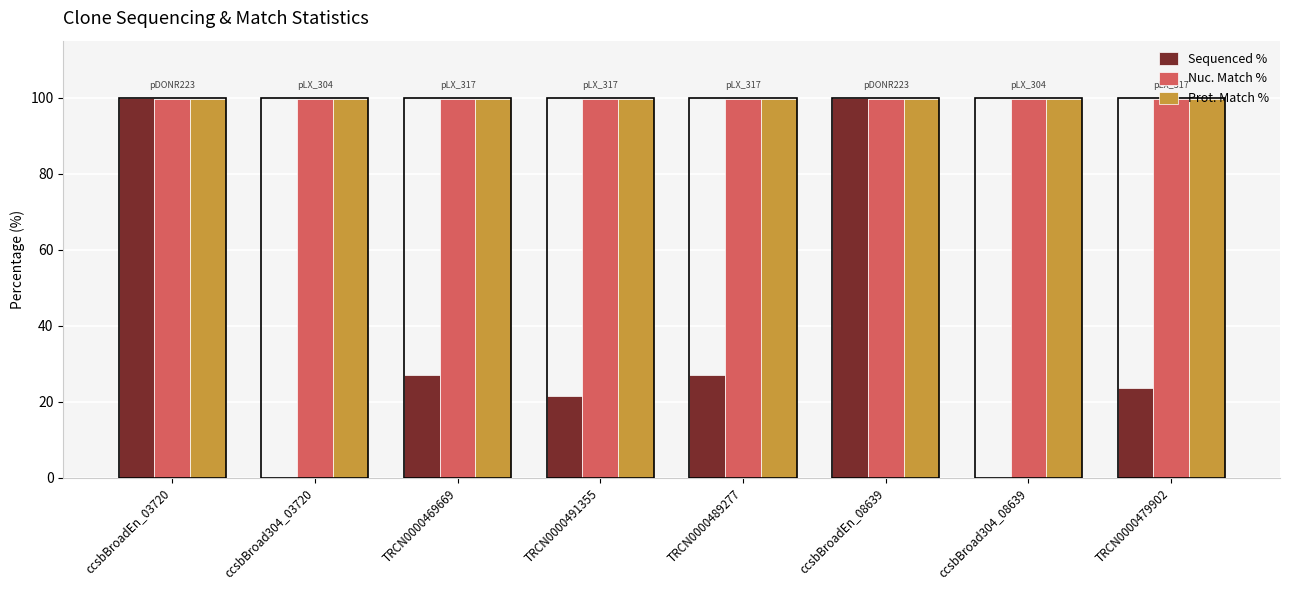

Is the value of Nuc. Match % at TRCN0000479902 greater than the value of Sequenced % at ccsbBroad304_03720?

Yes